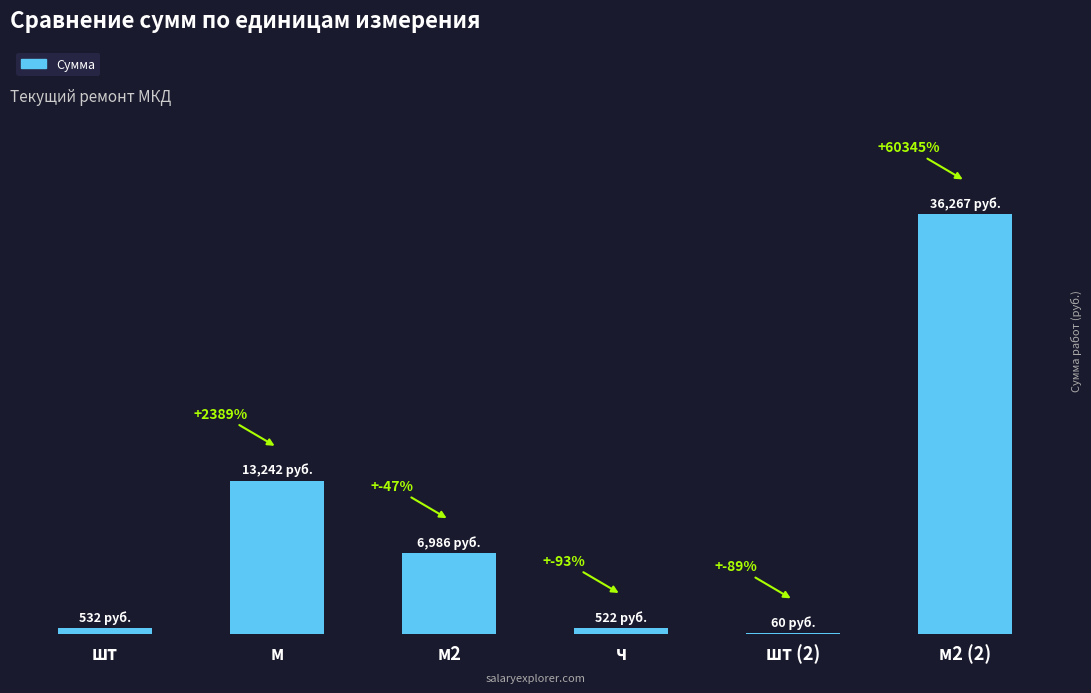

Count the number of data series in this chart.

1